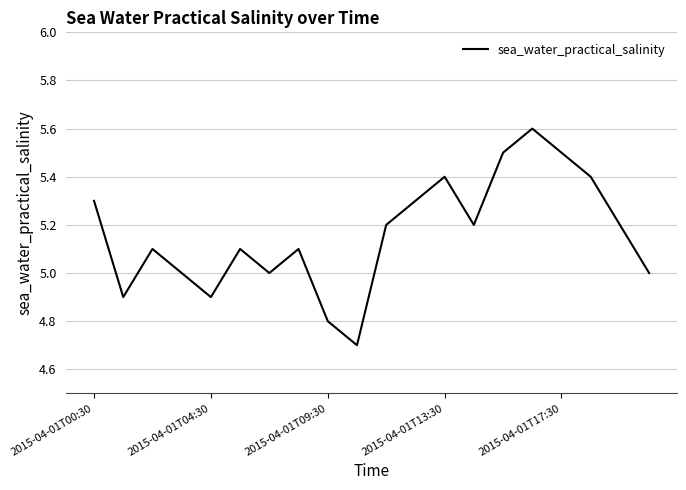

What is the difference between the maximum and minimum values?

0.9